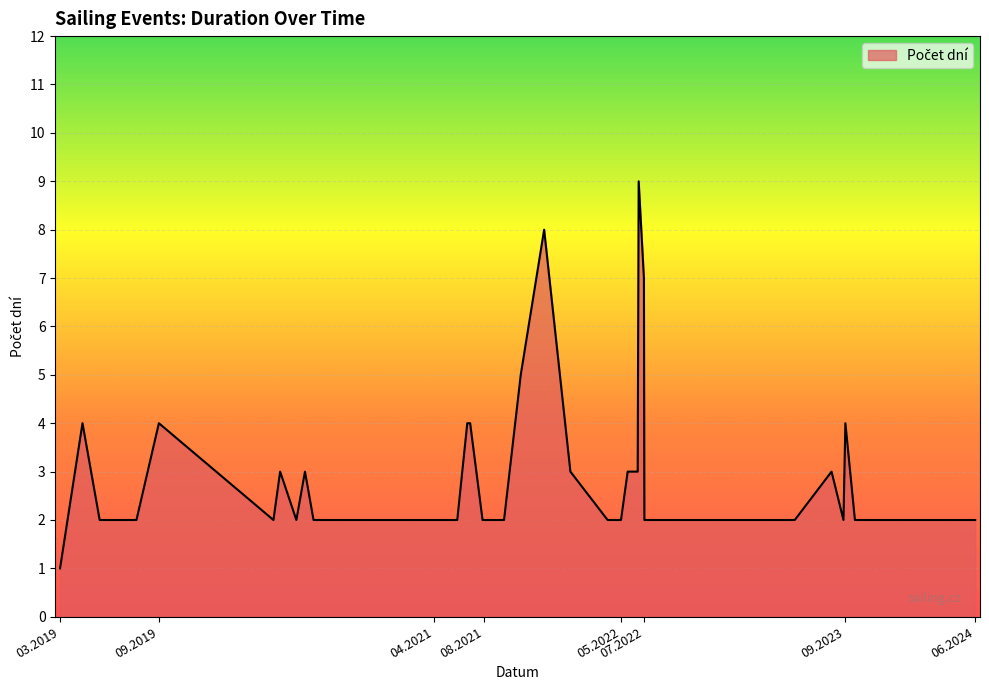

How many interior local valleys (lower than both neighbors) does the data have?

4